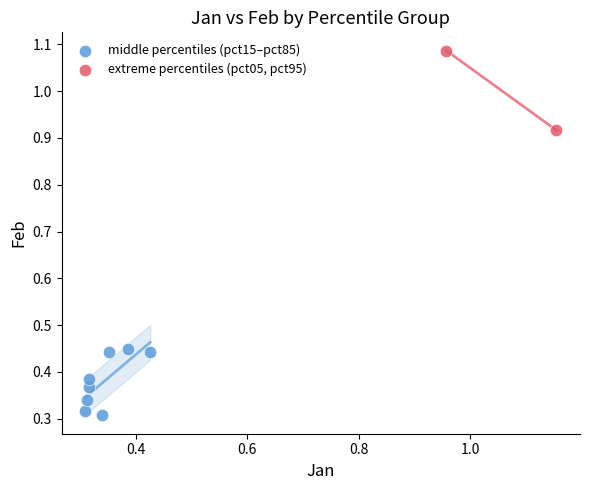

What are all the series names shown in the legend?

middle percentiles (pct15–pct85), extreme percentiles (pct05, pct95)